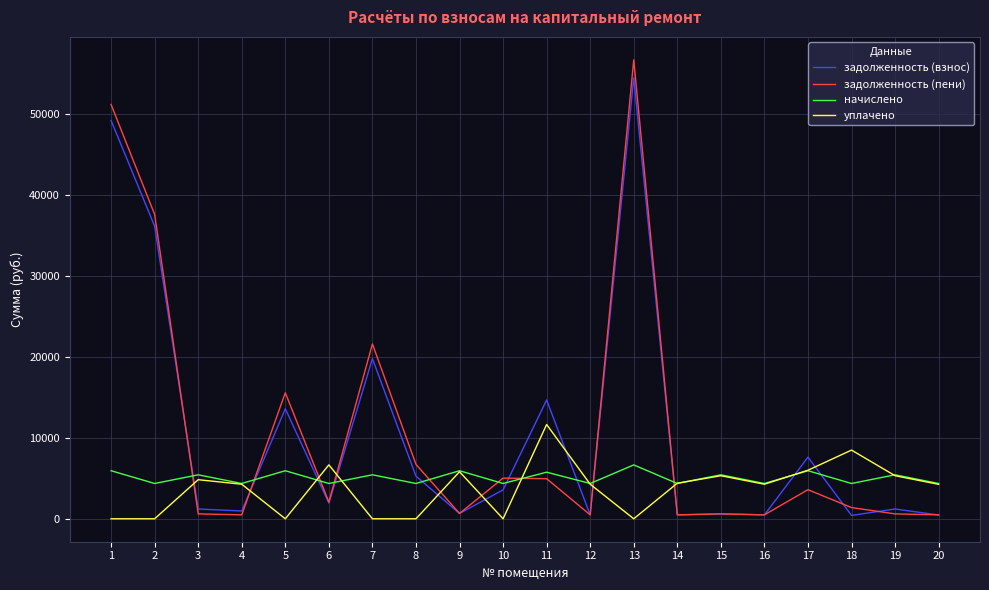

How many values in the задолженность (взнос) series exceed 1939?

10